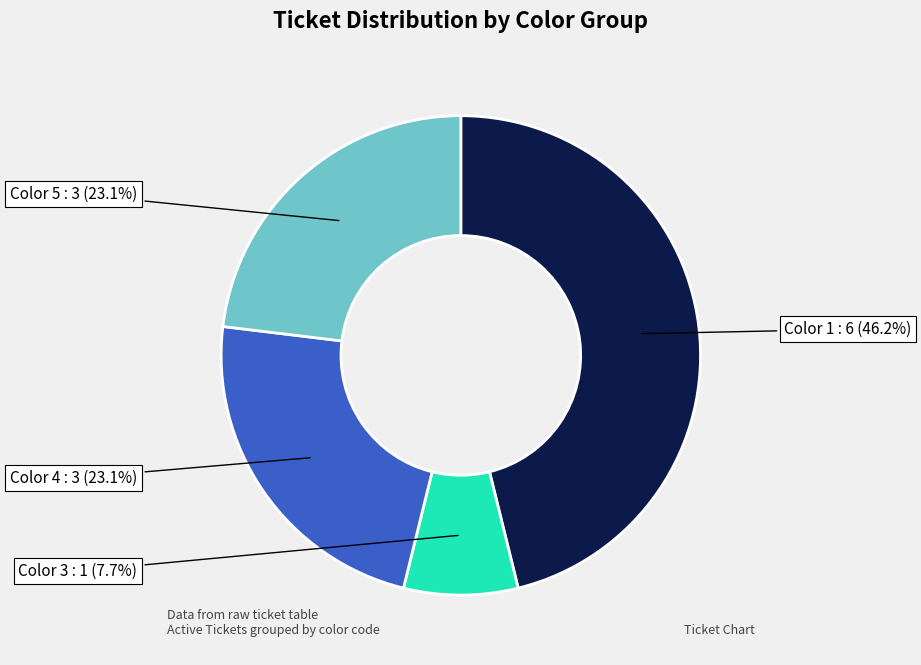

Is there a majority slice in this chart?

No